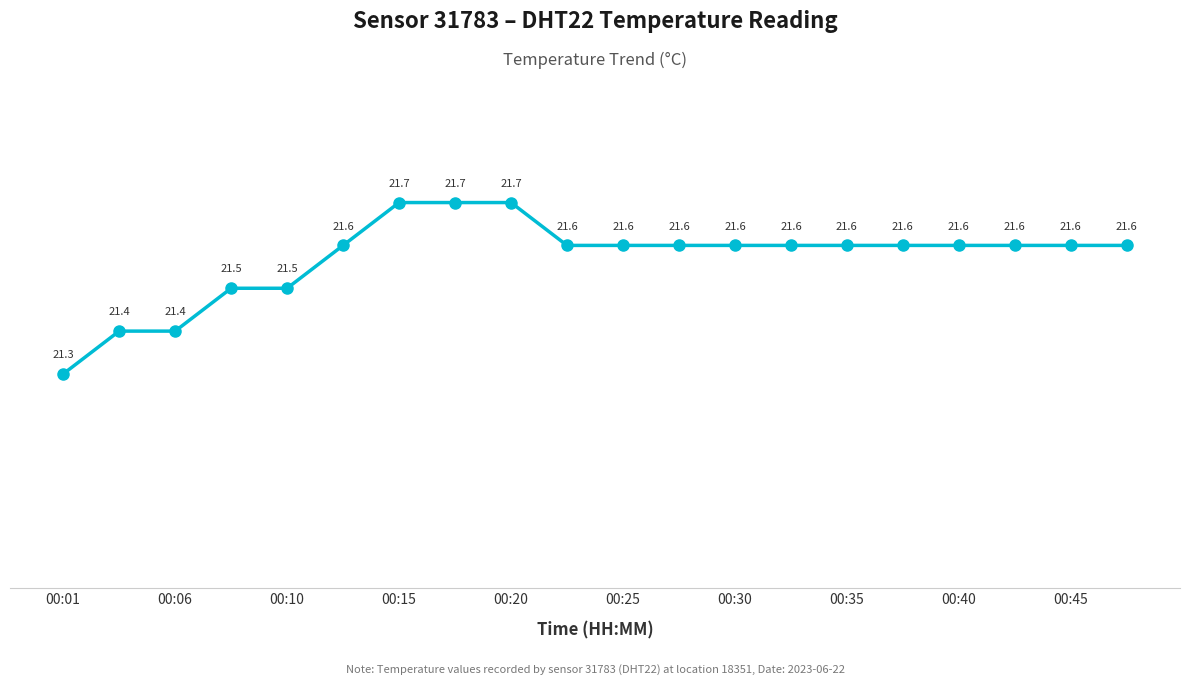

Reading left to right, extract all data points from this chart.

21.3	21.4	21.4	21.5	21.5	21.6	21.7	21.7	21.7	21.6	21.6	21.6	21.6	21.6	21.6	21.6	21.6	21.6	21.6	21.6